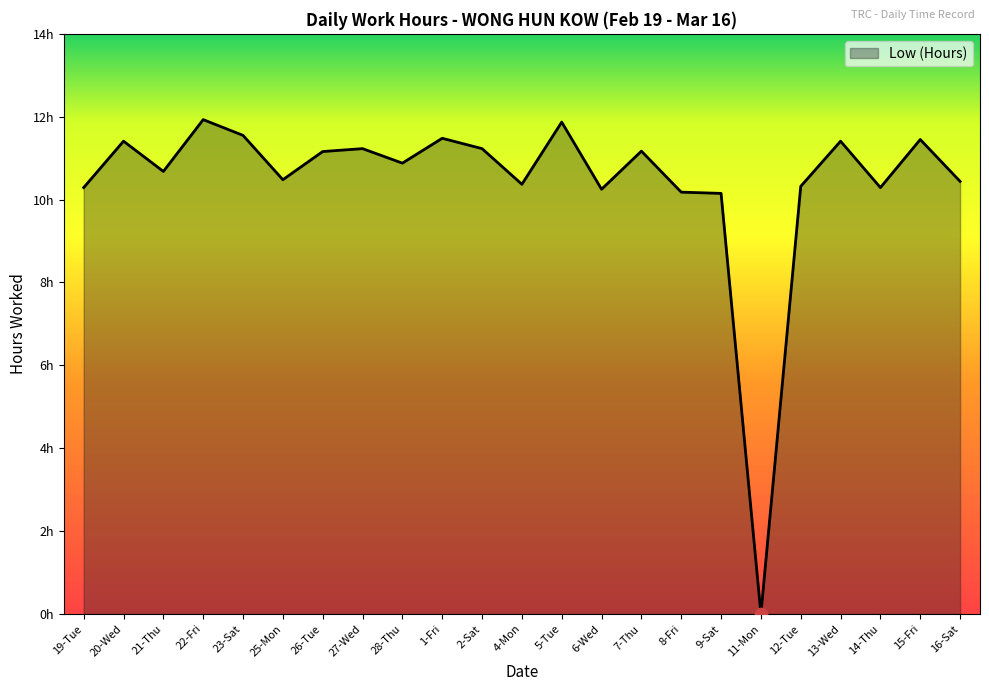

Is this an area chart (filled region under the line)?

Yes